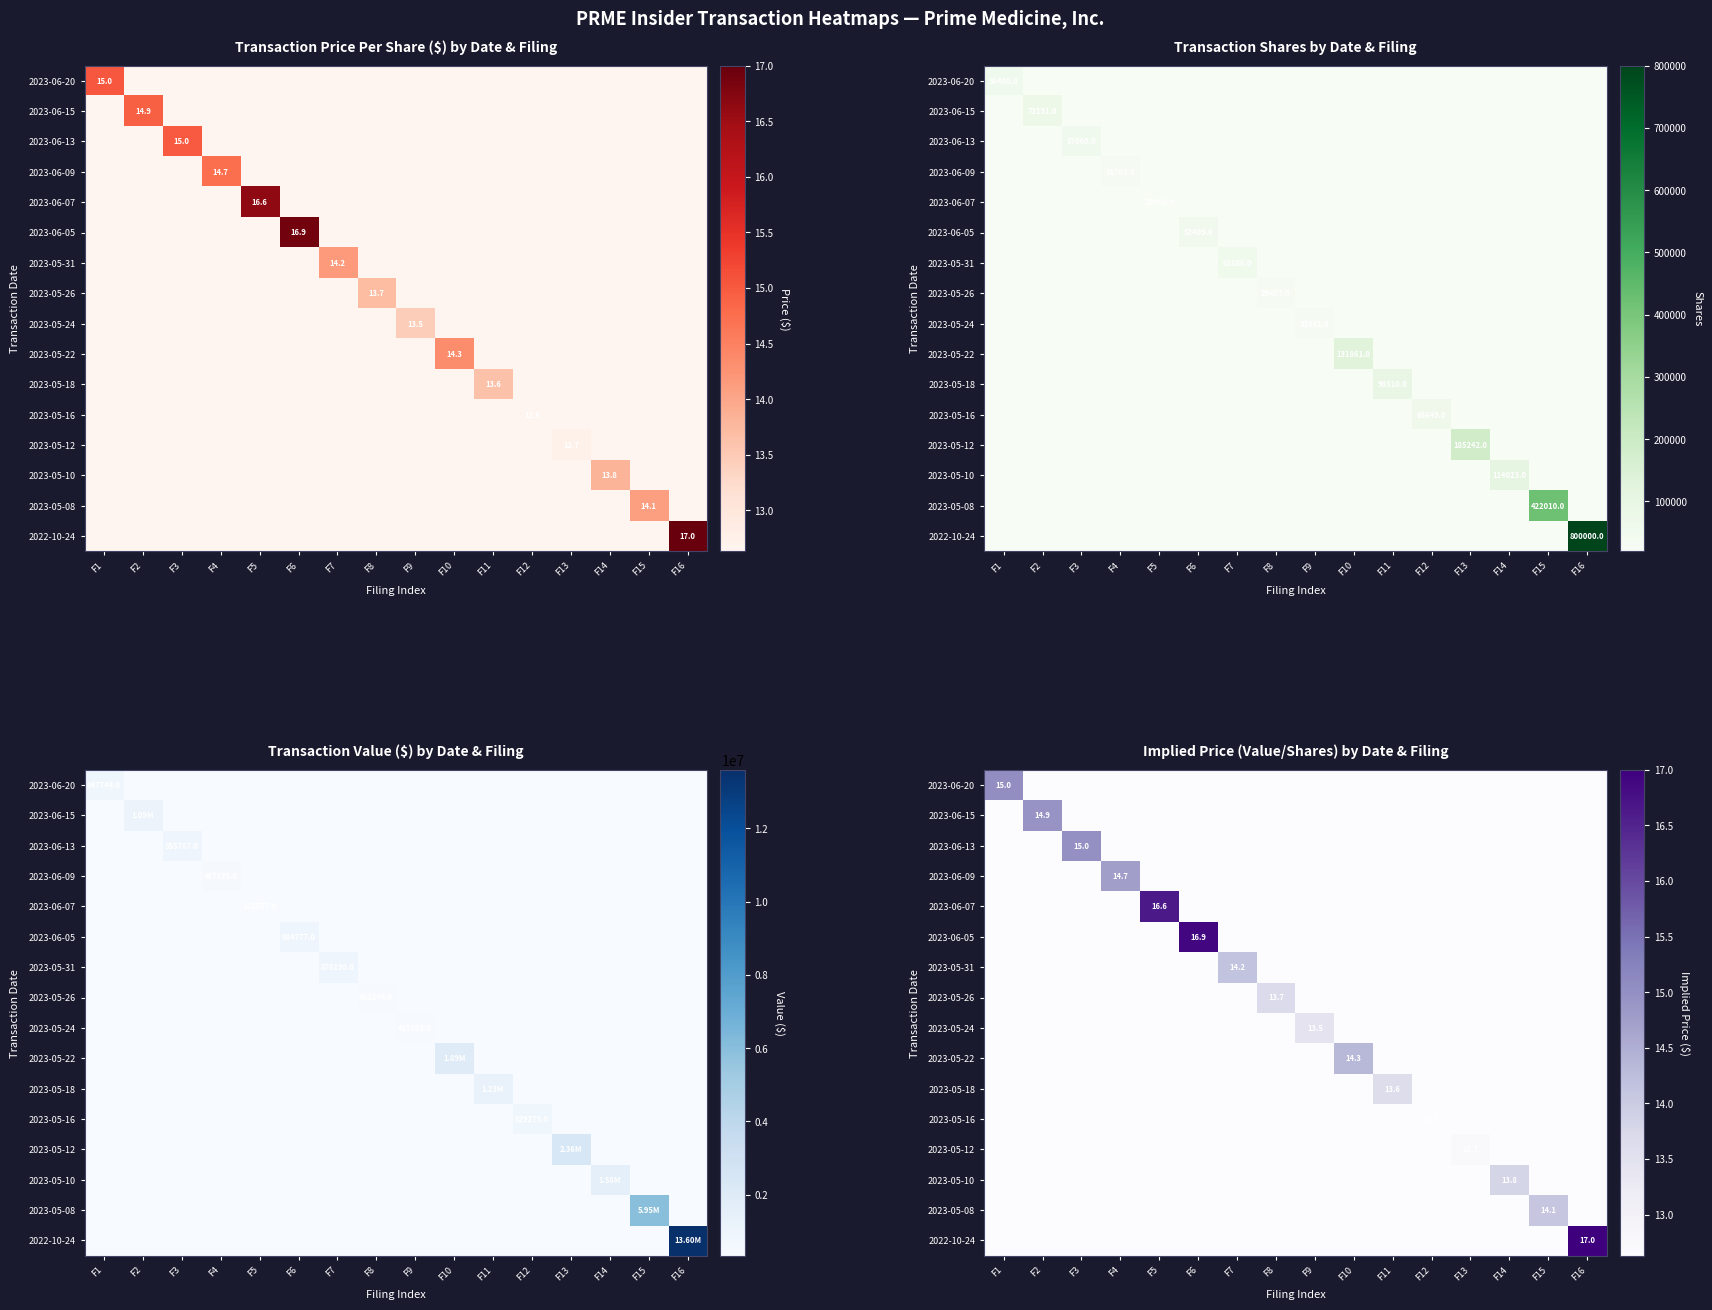

Rank the categories by 2023-06-09 value from lowest to highest.

F1, F2, F3, F5, F6, F7, F8, F9, F10, F11, F12, F13, F14, F15, F16, F4